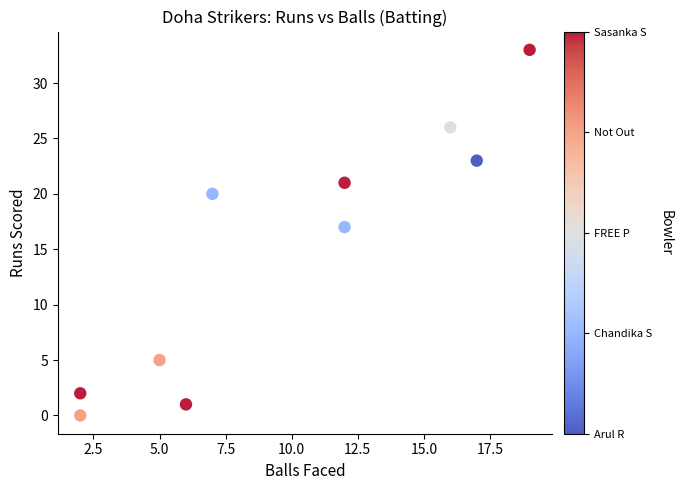

What is the range of X values (max minus min)?

17